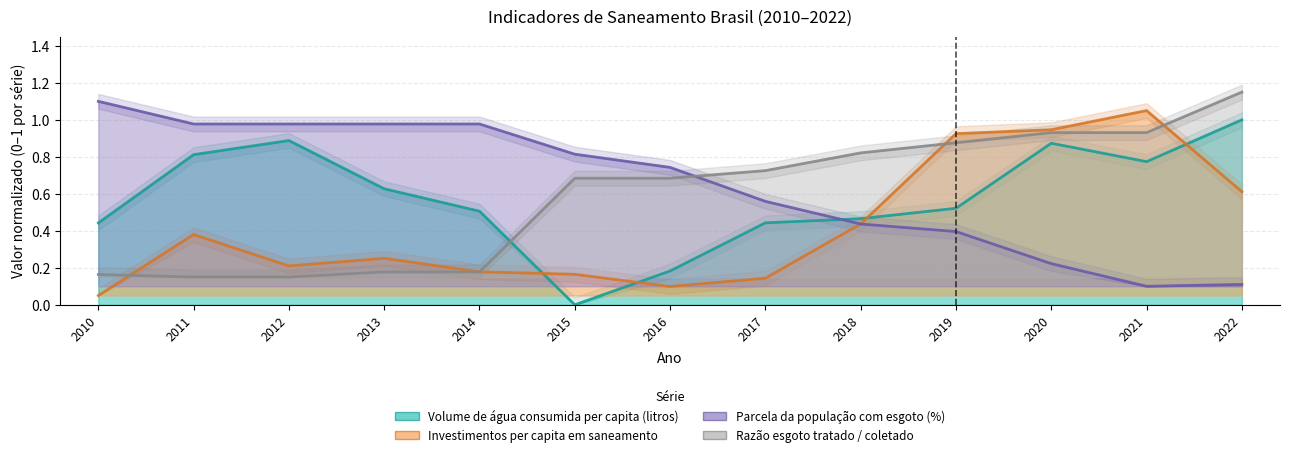

In Volume de água consumida per capita (litros), how many points are lower than both neighbors (excluding endpoints)?

2